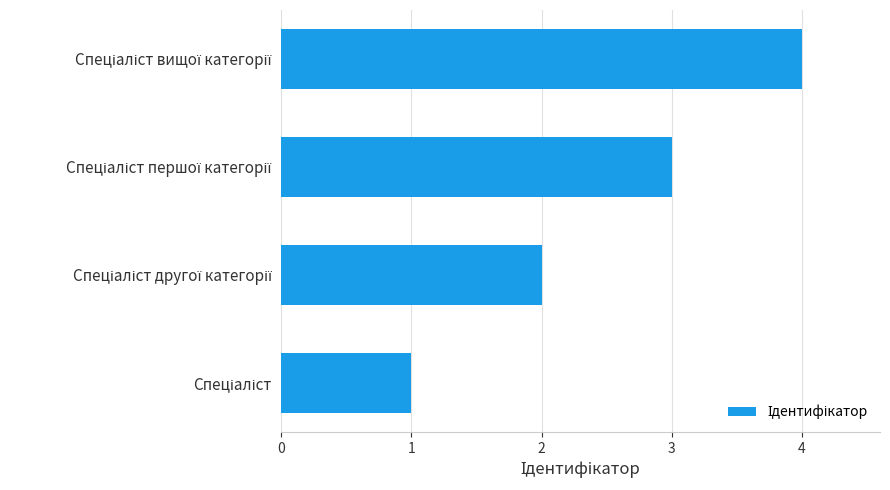

What is the greatest value displayed?

4